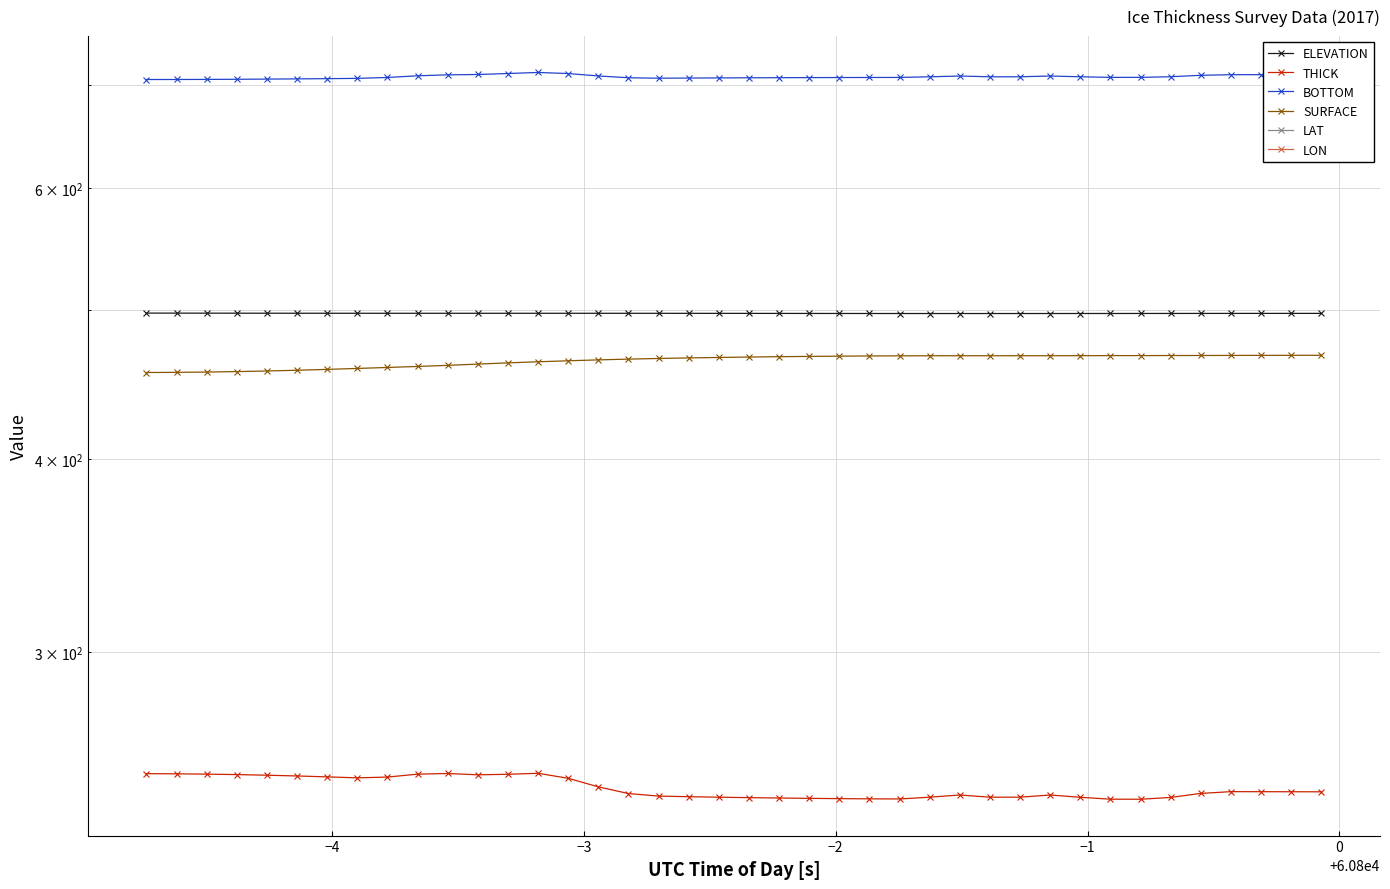

What value does the BOTTOM series have at −2?

705.9